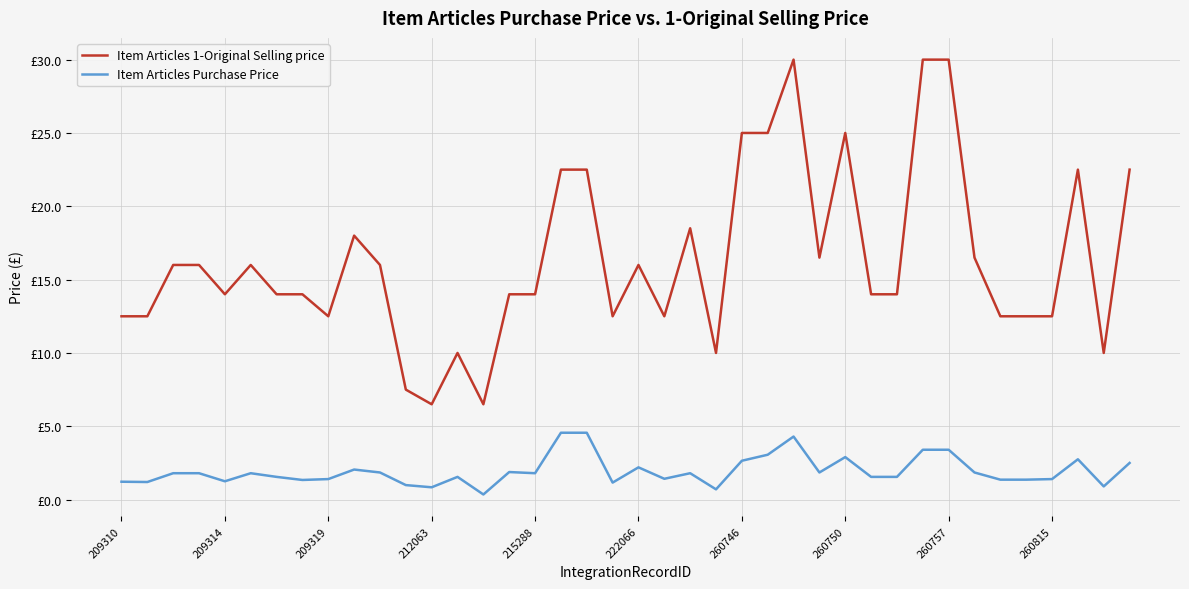

What is the difference between the maximum and second lowest values in the Item Articles Purchase Price series?

3.9